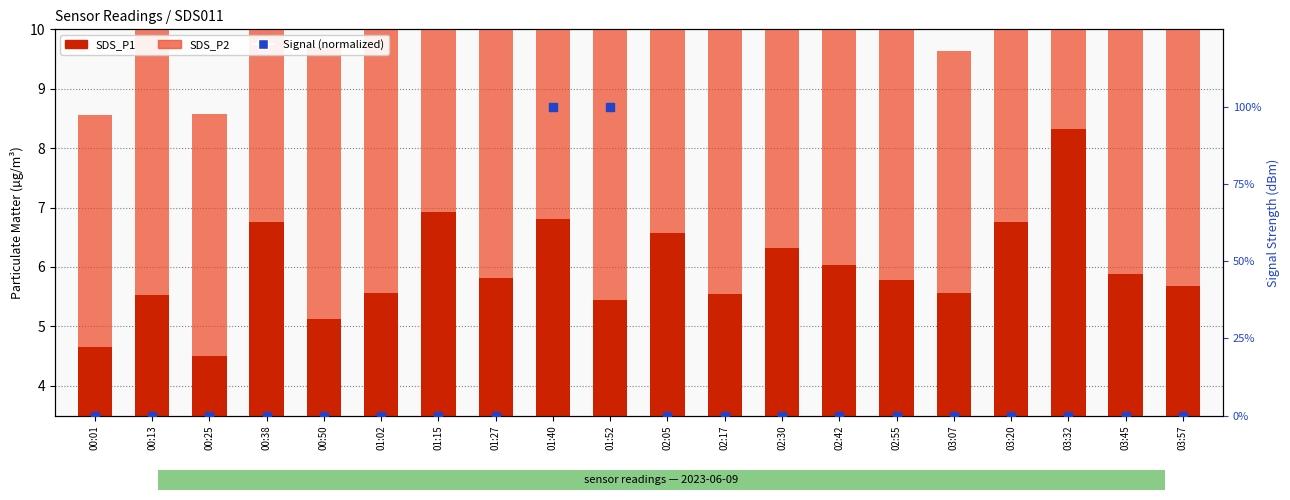

Which series reaches the minimum Y coordinate?

Signal (normalized)